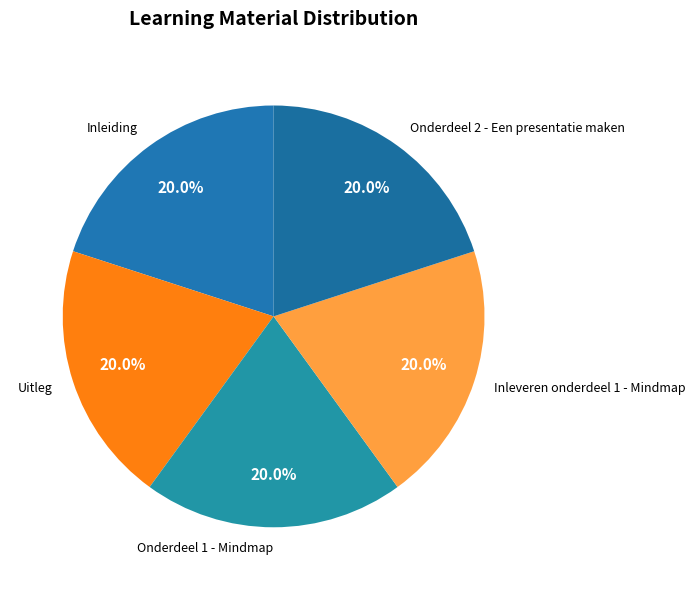

Is it true that Onderdeel 2 - Een presentatie maken is 20% of the pie?

True